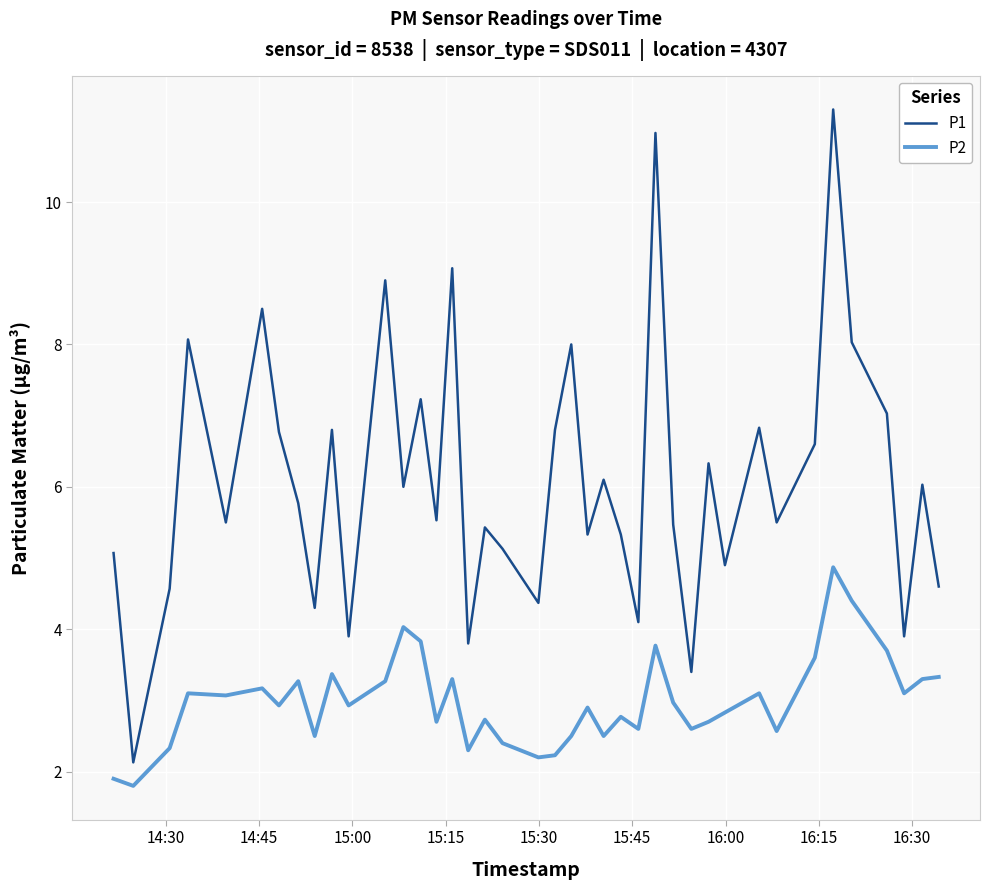

What is the minimum value shown in the chart?

1.8